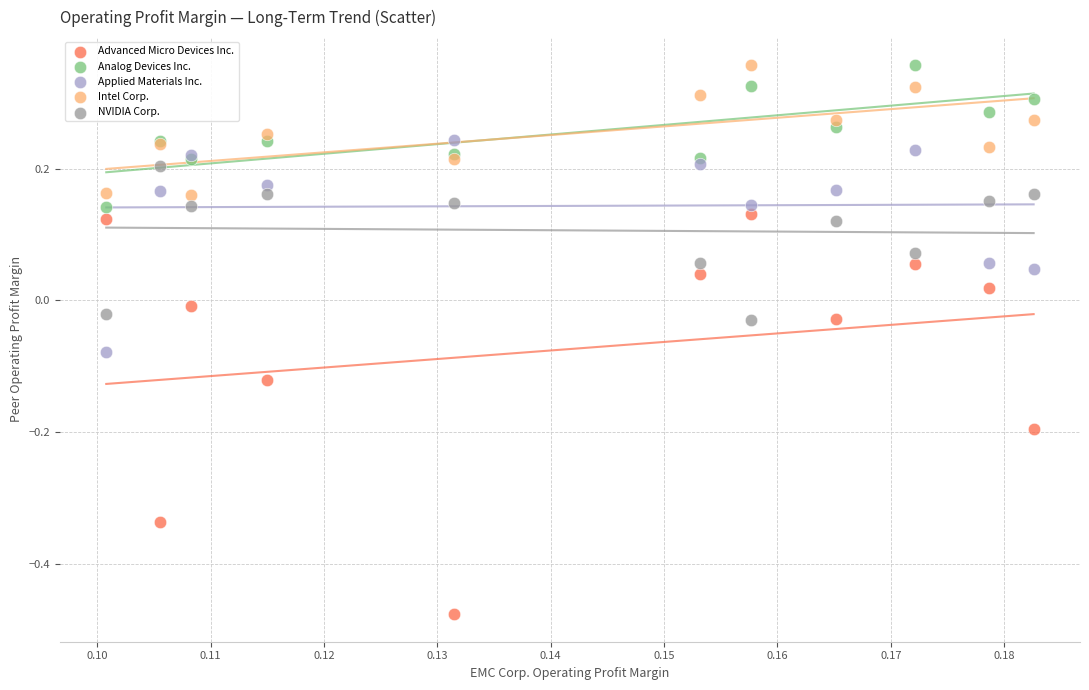

Which series has the widest spread of Y values?

Advanced Micro Devices Inc.